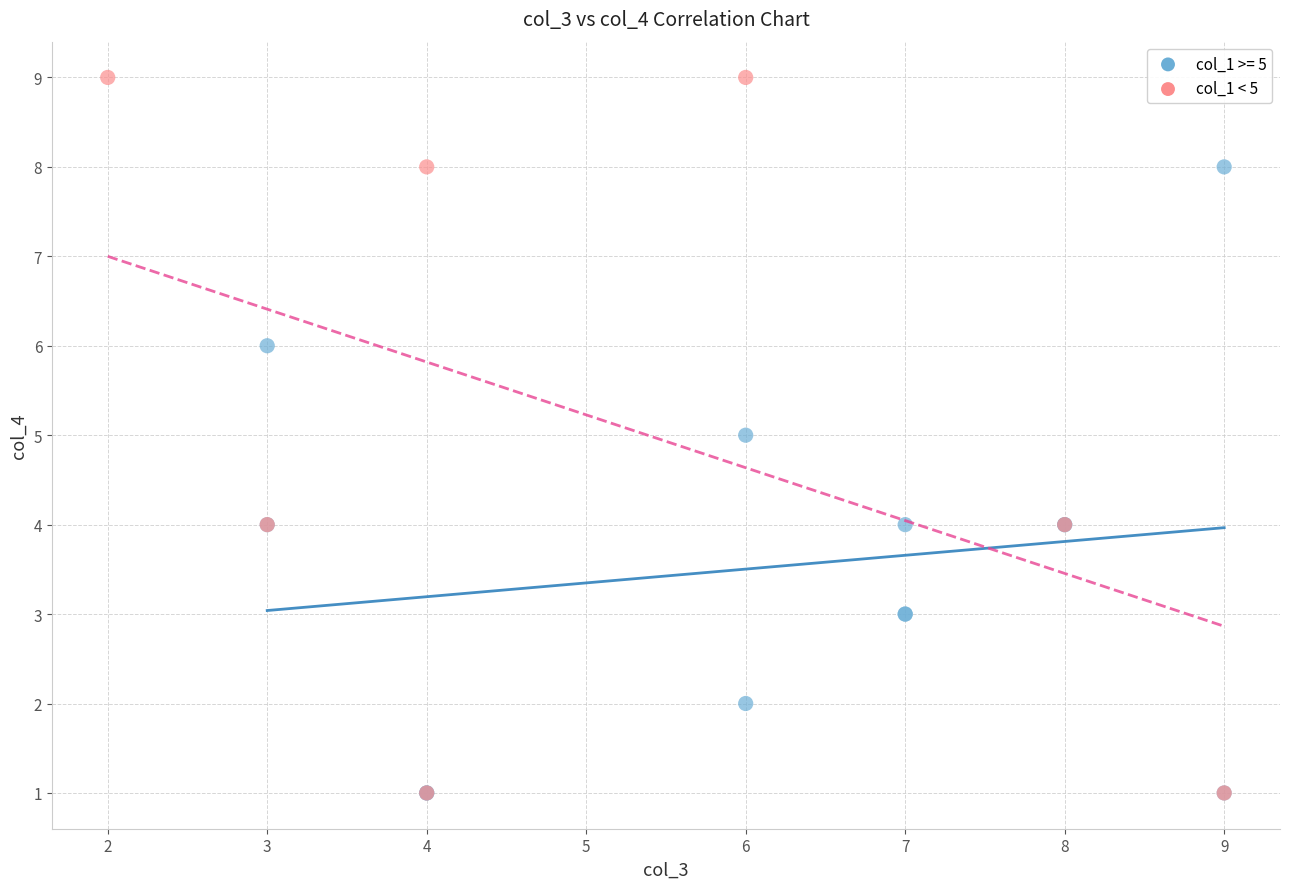

Which series reaches the maximum Y coordinate?

col_1 < 5